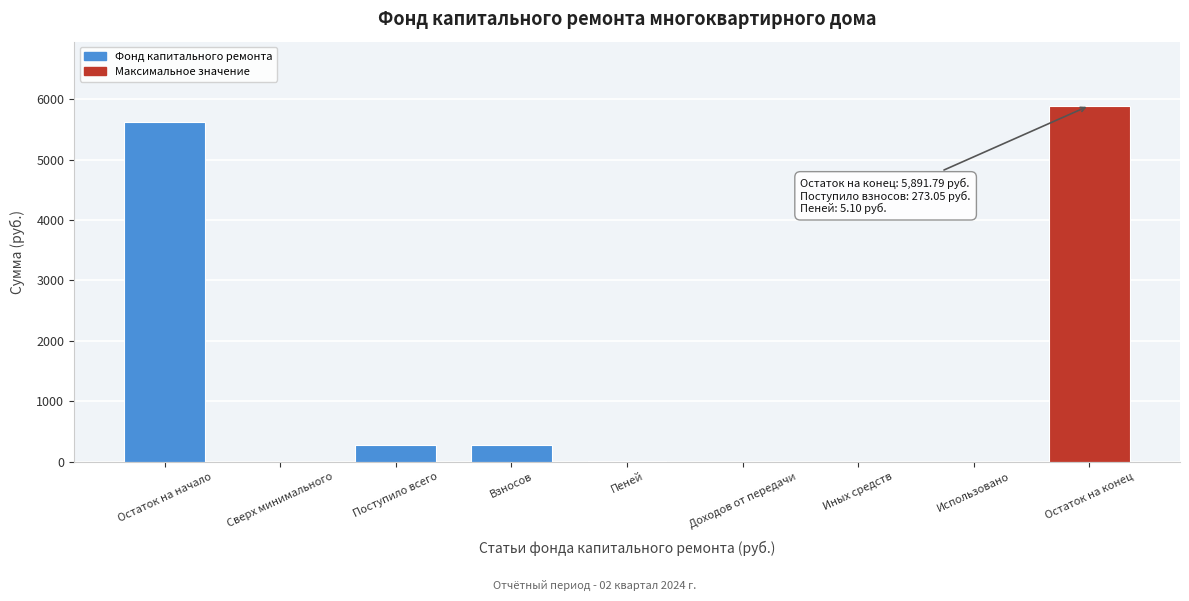

The chart shows a value of 0.0 at Использовано. True or false?

True